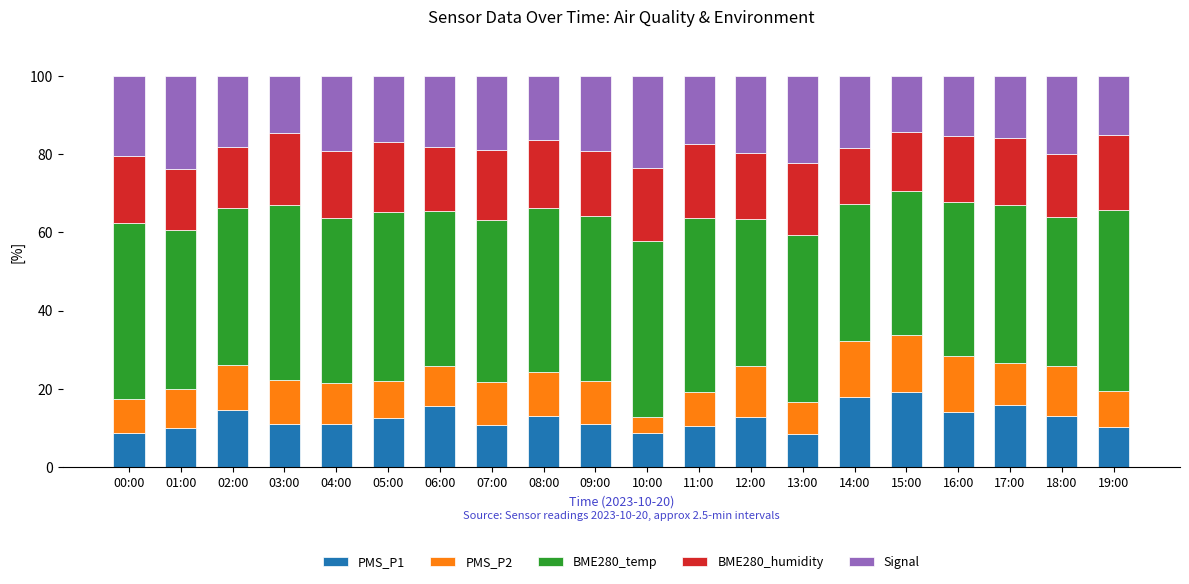

What is the difference between the PMS_P1 values at 02:00 and 11:00?

4.2